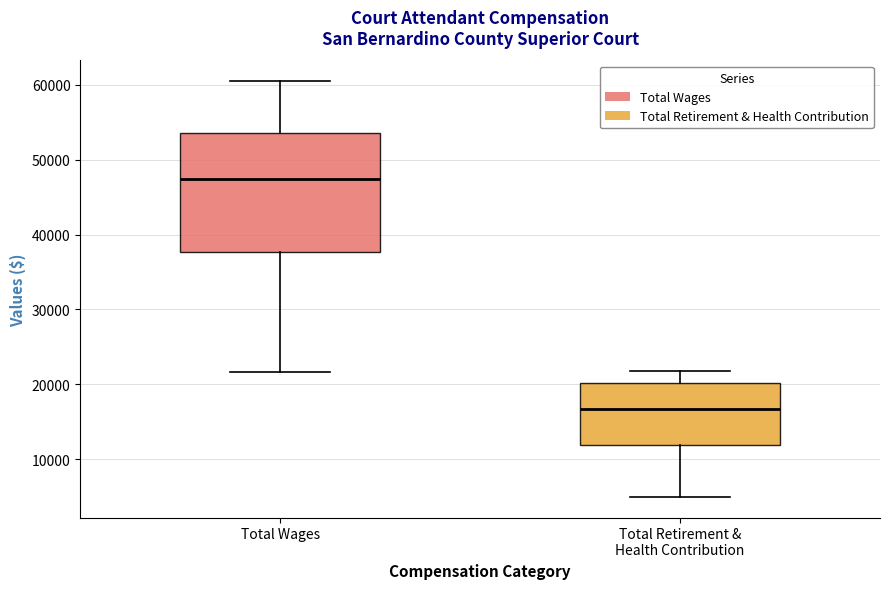

Reading left to right, transcribe this box plot: for each box, give where its median line is, the range the box spans, and where its two whiskers end, as read against the y-axis. The values are not printed on the chart, so give them approximately, as read against the axis.

Total Wages: median 47000, box 38000 to 54000, whiskers 22000 to 60000
Total Retirement & Health Contribution: median 17000, box 12000 to 20000, whiskers 5000 to 22000